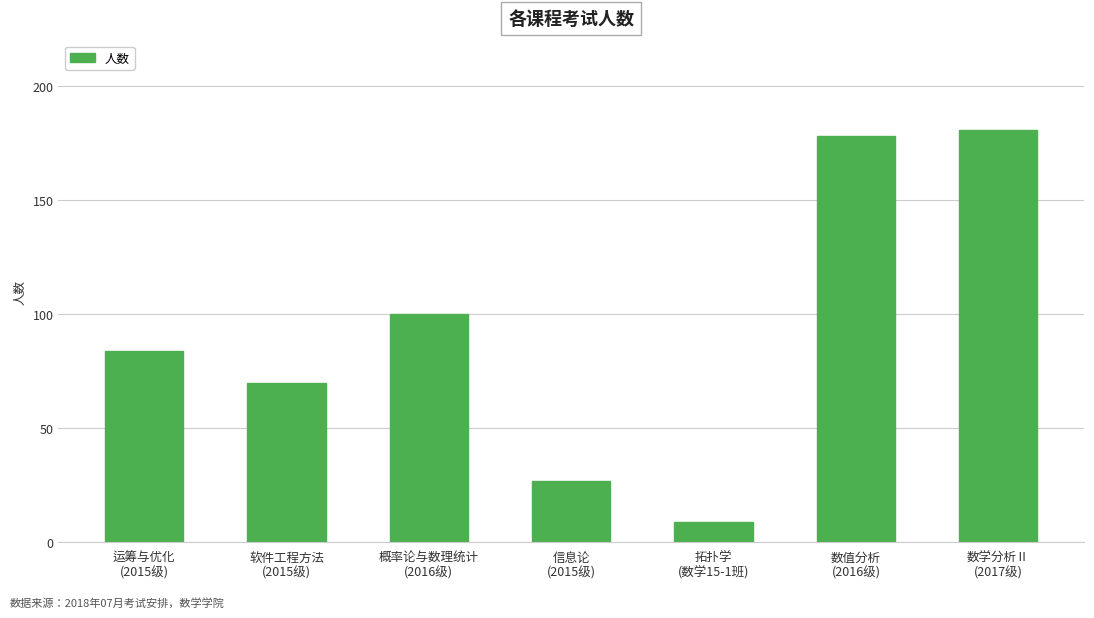

Which category has the lowest value across all series?

拓扑学
(数学15-1班)